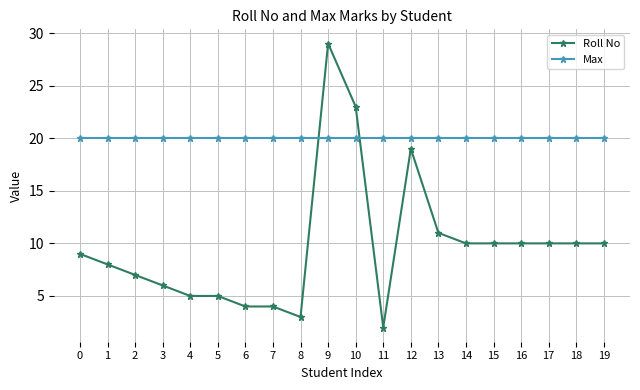

Count the number of data series in this chart.

2